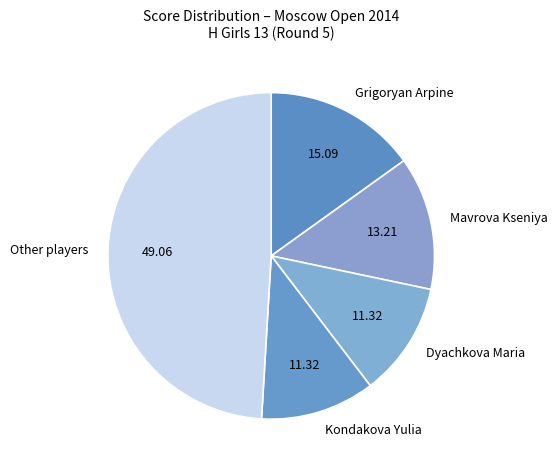

Is there any slice that represents more than half of the pie?

No